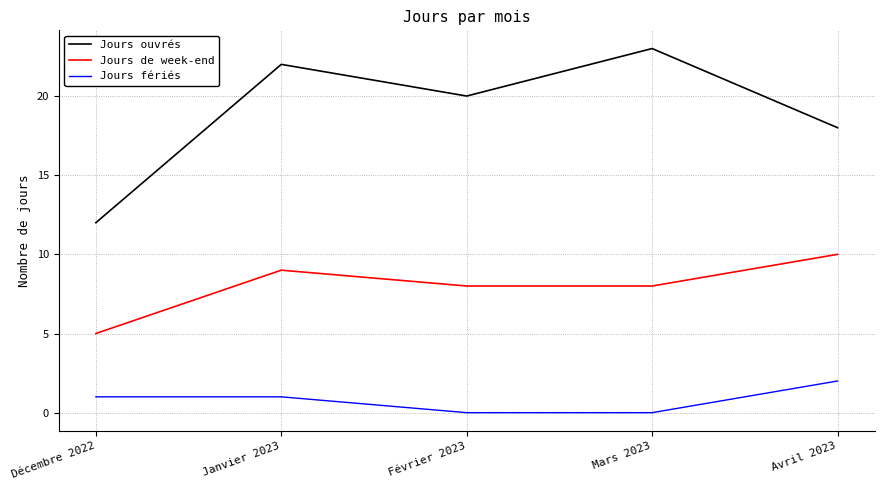

Reading left to right, what are all the values shown in this chart?

Jours ouvrés: Décembre 2022=12	Janvier 2023=22	Février 2023=20	Mars 2023=23	Avril 2023=18
Jours de week-end: Décembre 2022=5	Janvier 2023=9	Février 2023=8	Mars 2023=8	Avril 2023=10
Jours fériés: Décembre 2022=1	Janvier 2023=1	Février 2023=0	Mars 2023=0	Avril 2023=2